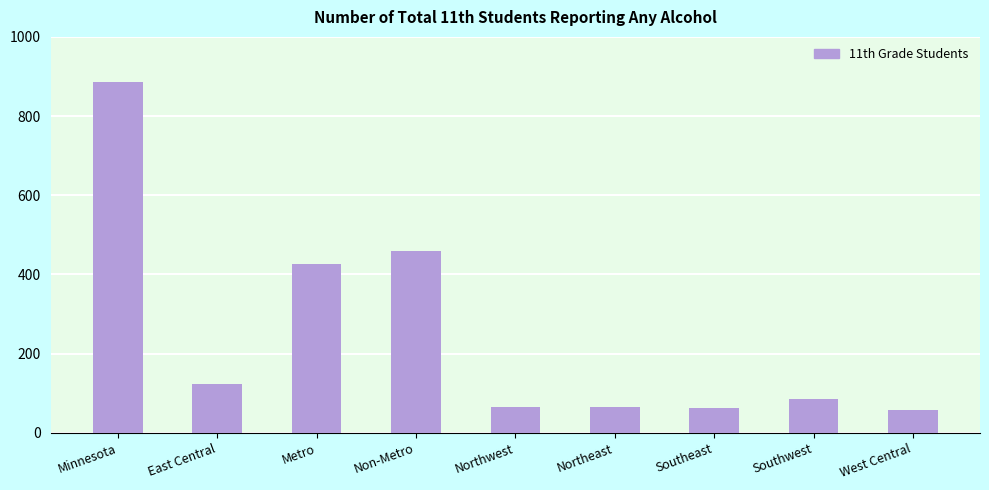

Which has a higher value, Metro or Southwest?

Metro